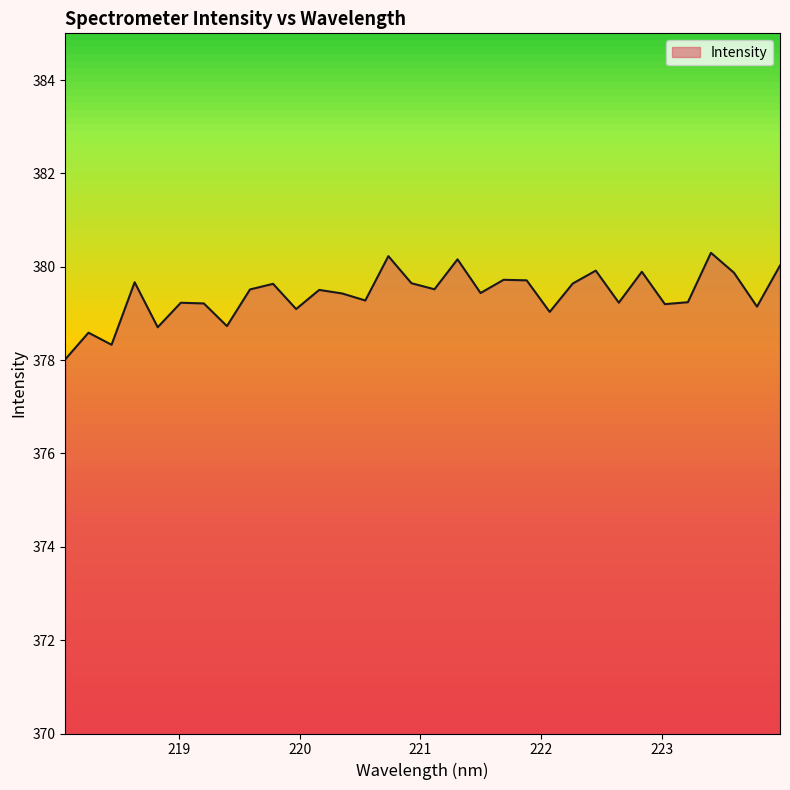

List the labels in order of value, largest first.

223.408, 220.7354, 221.3083, 223.9802, 222.4538, 222.8355, 223.5987, 221.6902, 221.8812, 218.6332, 220.9264, 222.263, 219.7801, 221.1174, 219.589, 220.1623, 221.4993, 220.3533, 220.5444, 223.2172, 222.6447, 219.0156, 219.2067, 223.0264, 223.7895, 219.9712, 222.0721, 219.3979, 218.8244, 218.2508, 218.442, 218.0596